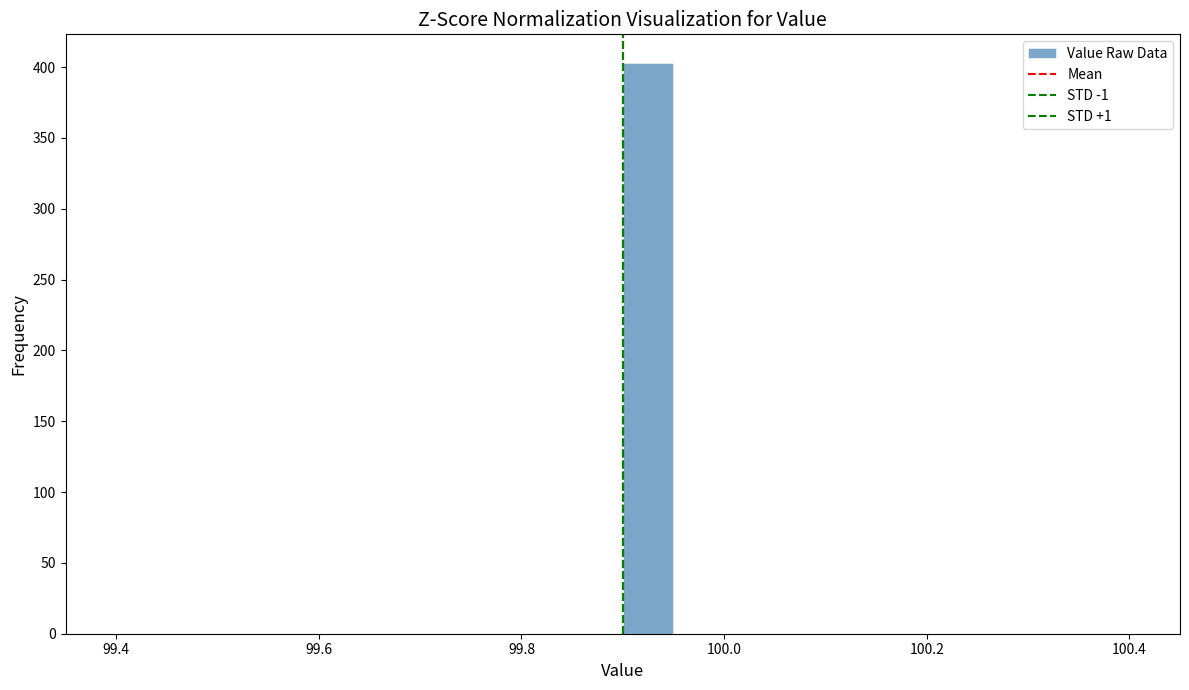

Read against the x-axis, roughly where is the centre of the tallest bar?

99.92